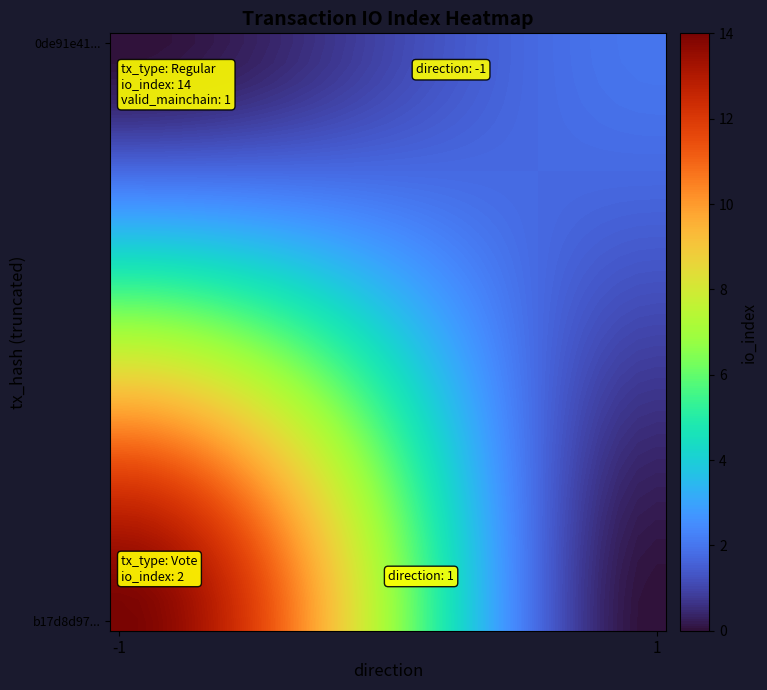

Count the number of categories in the chart.

30